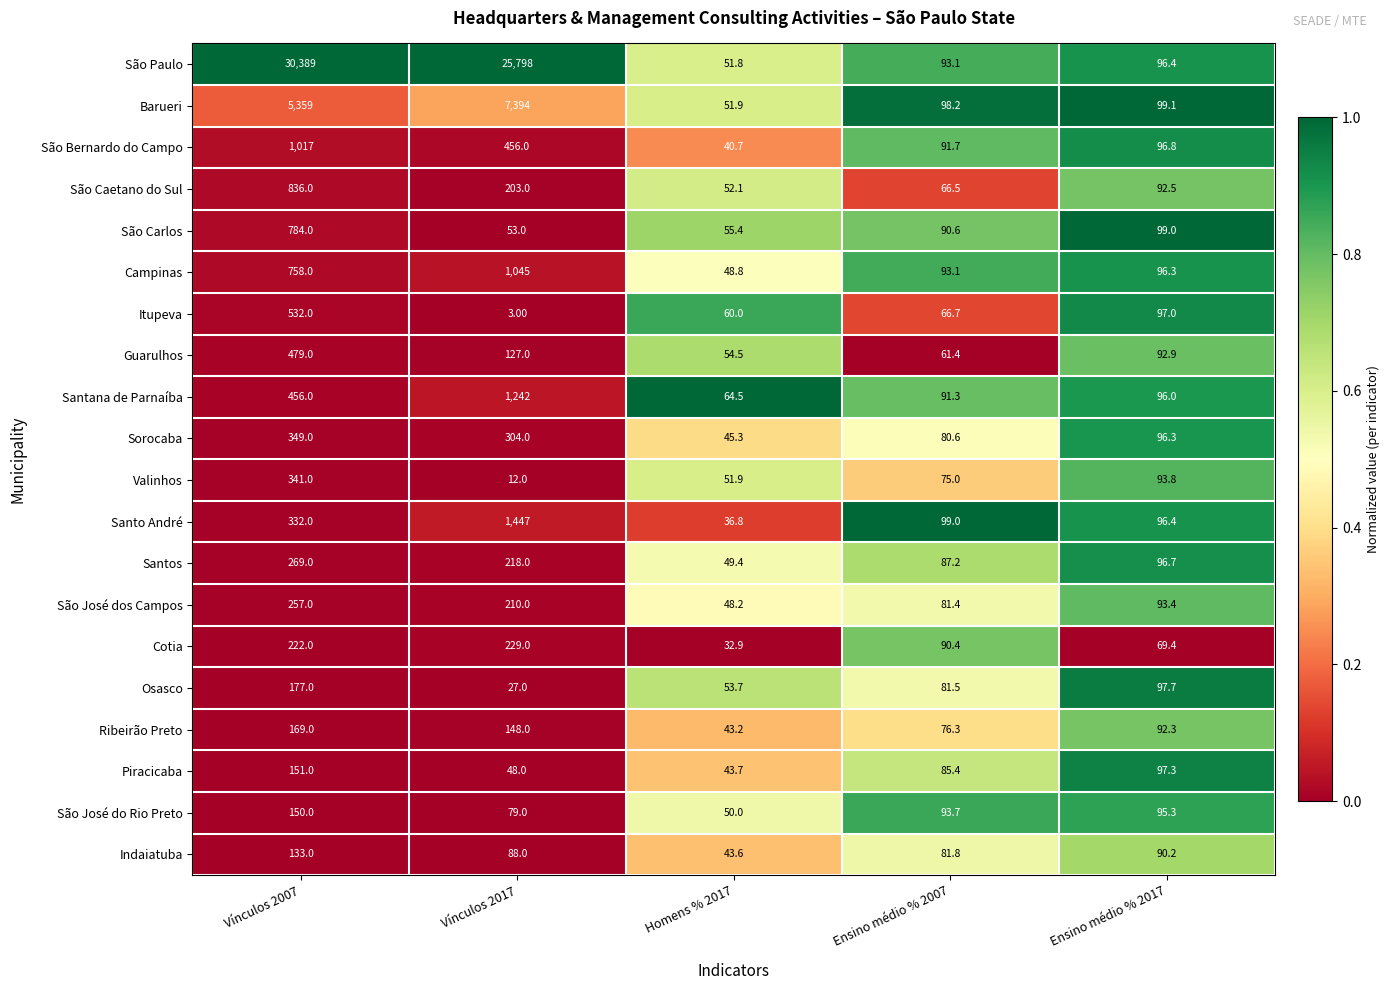

What is the sum of the Valinhos values at Ensino médio % 2007 and Homens % 2017?

126.9